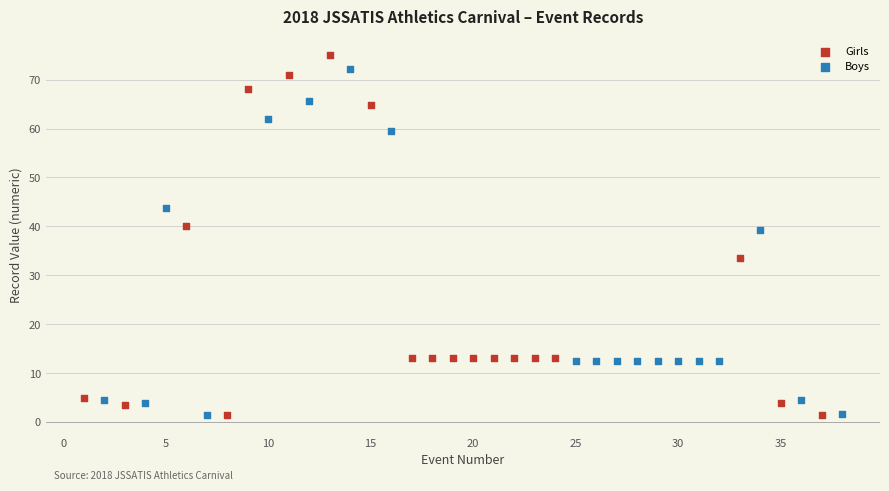

Which series has the widest spread of Y values?

Girls